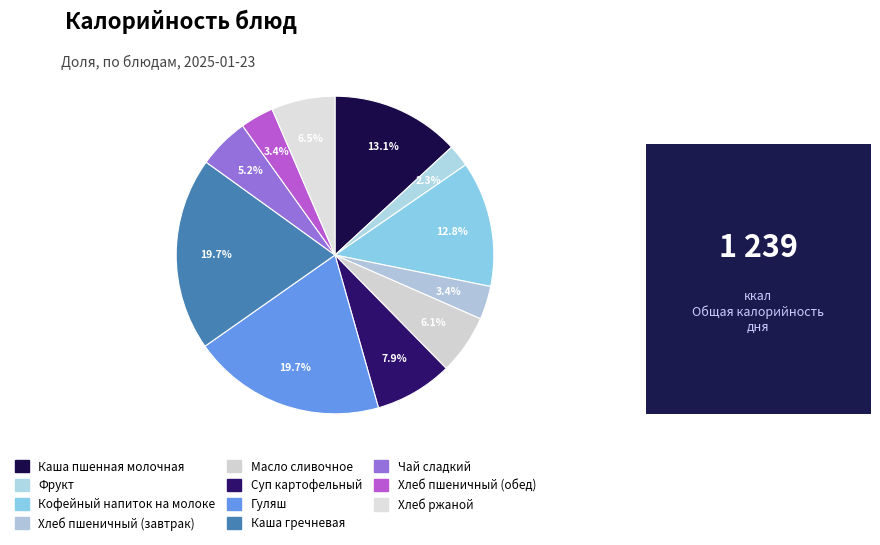

Combined, do Фрукт and Чай сладкий account for over 50%?

No